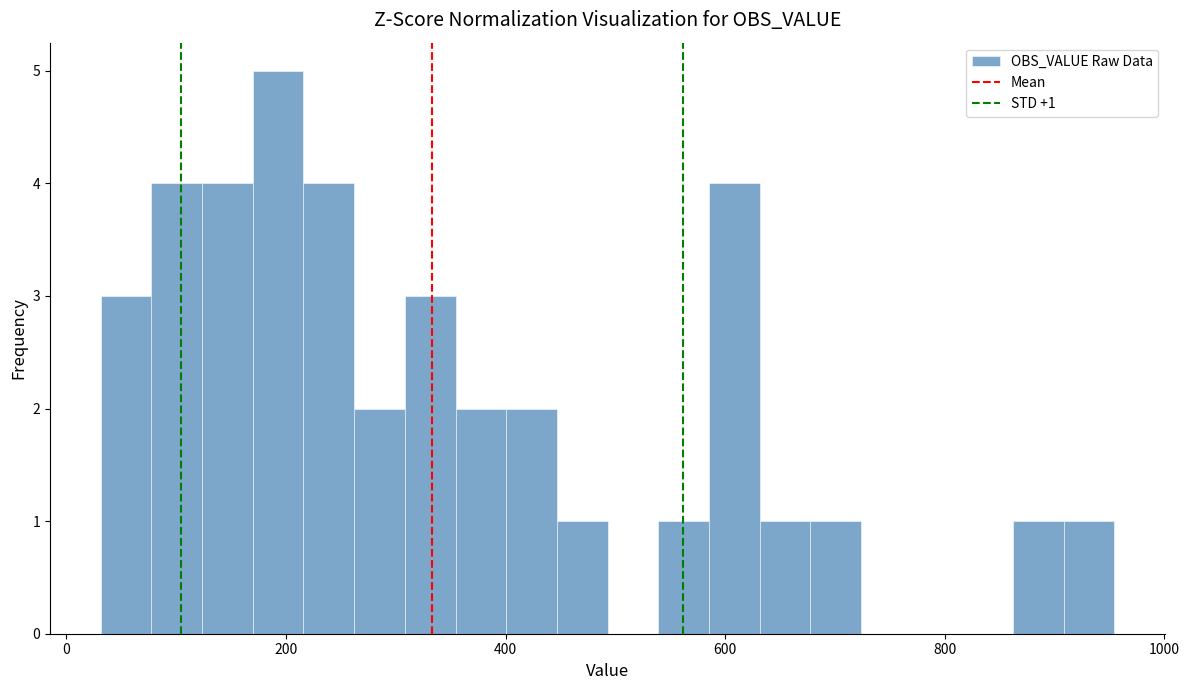

Around what value on the x-axis is the tallest bar? Give the approximate position of its centre, as read against the axis.

200